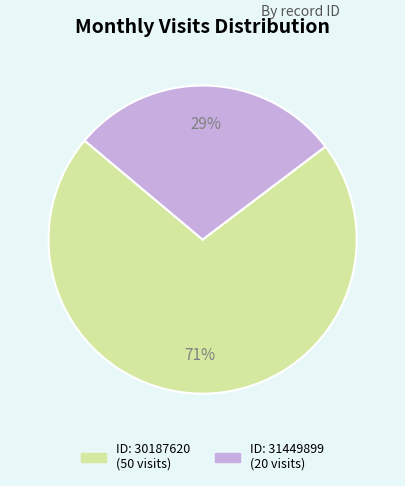

Is there any slice that represents more than half of the pie?

Yes